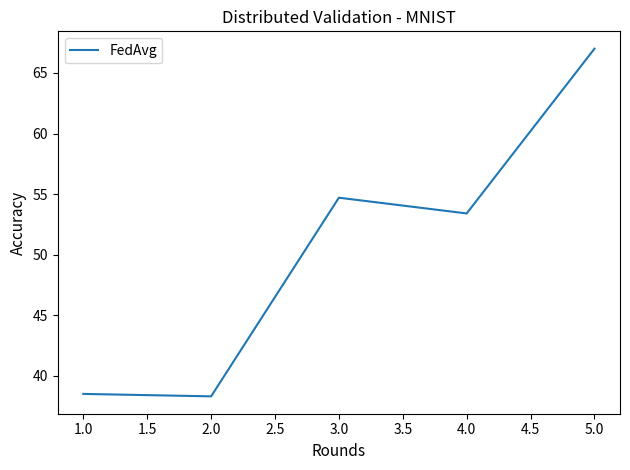

What is the minimum value shown in the chart?

38.3